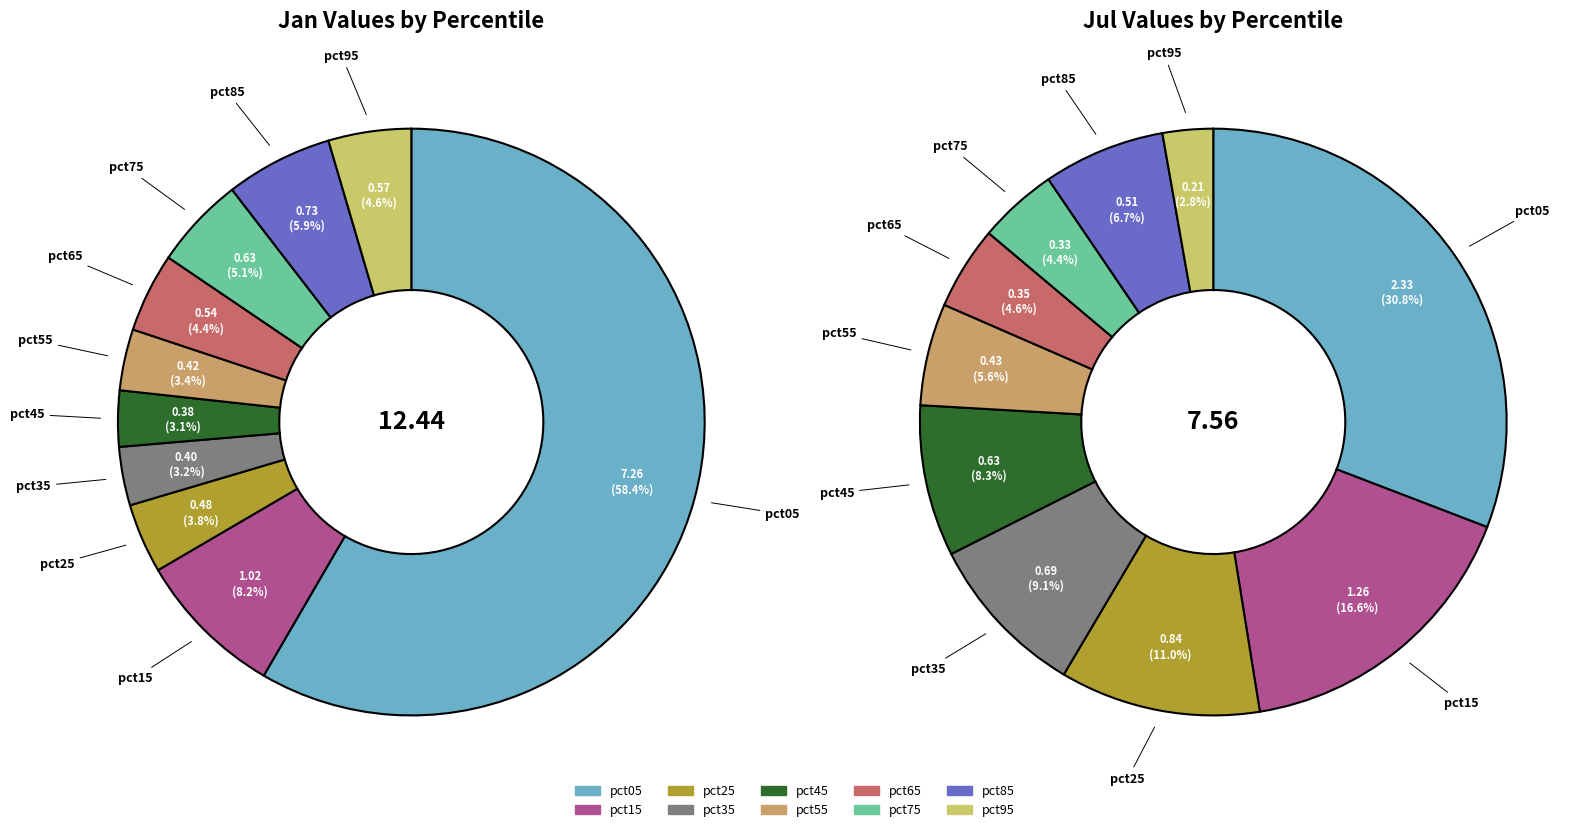

To the nearest percent, what percentage of the pie is 4?

3%